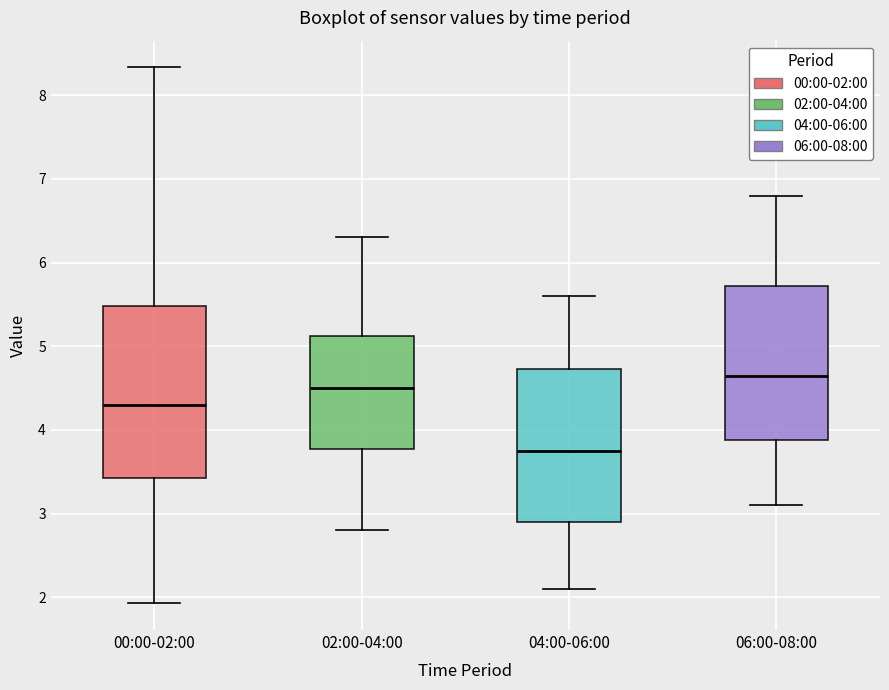

Which box's median line is the lowest?

04:00-06:00